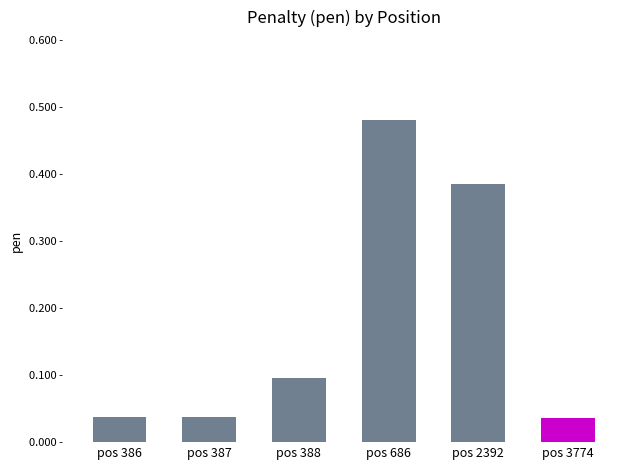

Are the bars horizontal?

No